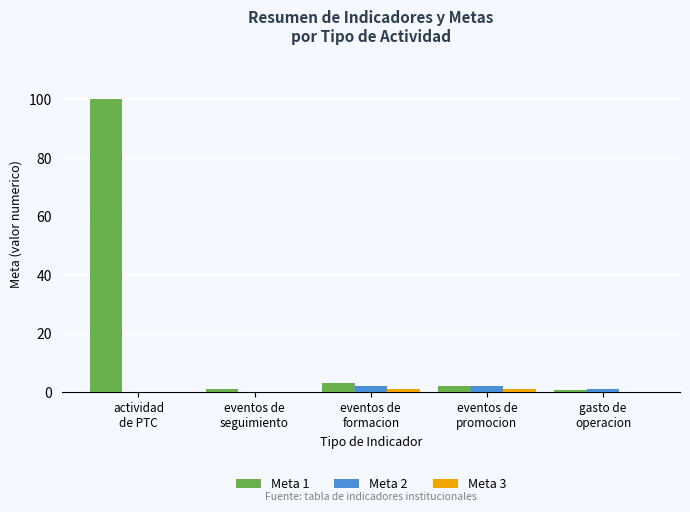

What is the greatest value displayed?

100.0